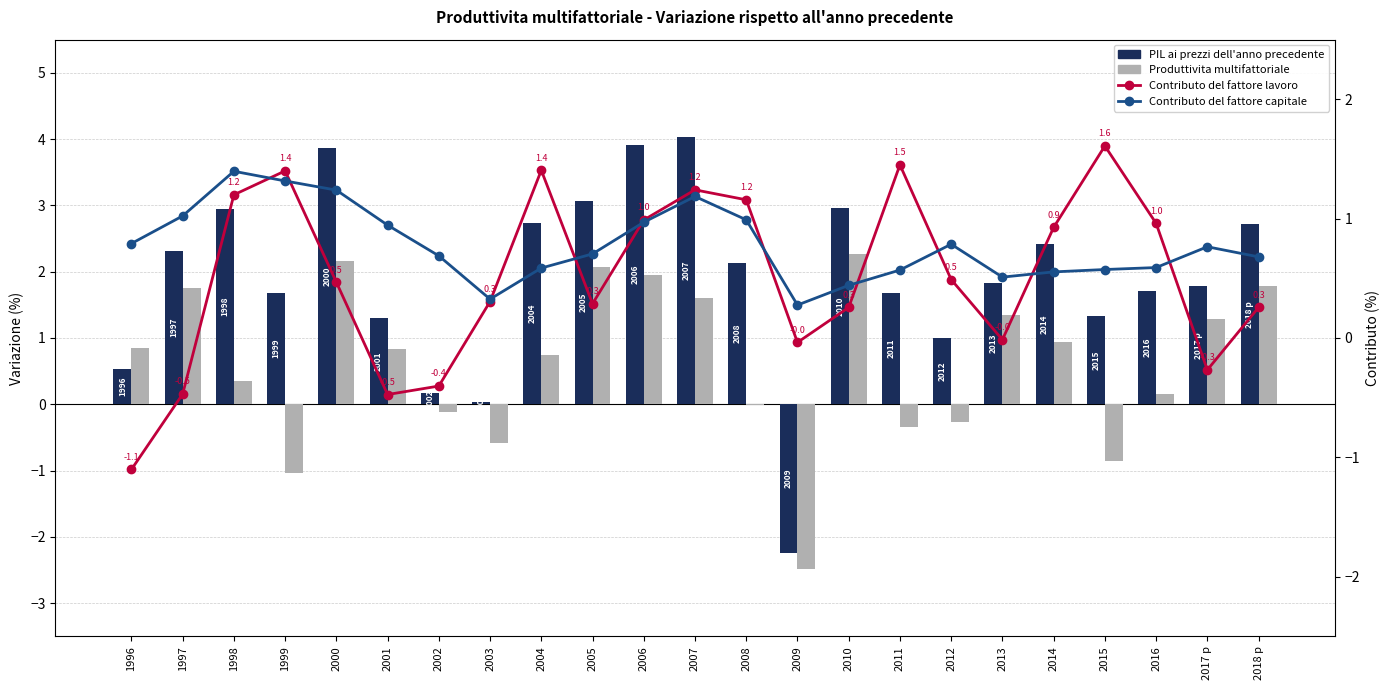

How many values in the PIL ai prezzi dell'anno precedente series exceed 1?

19